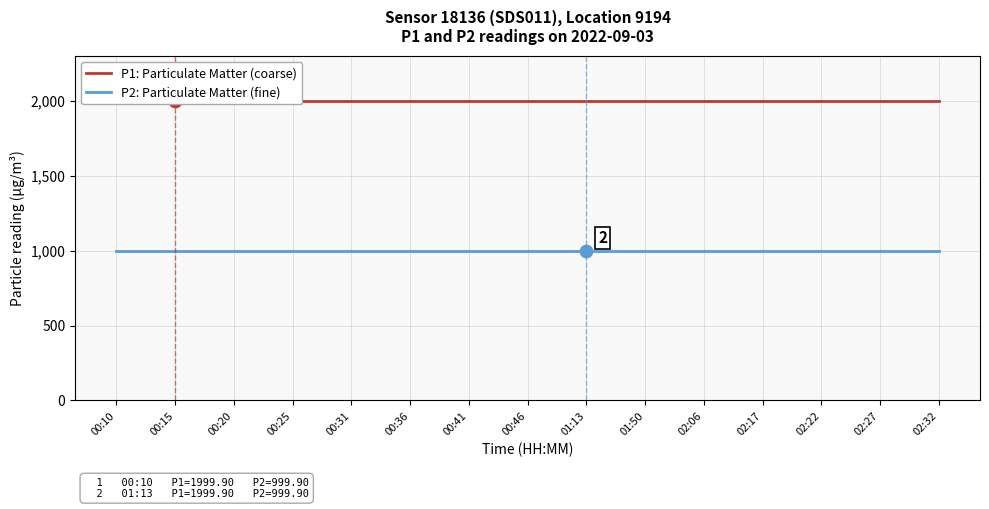

At which category is the sum across all series the highest?

00:10